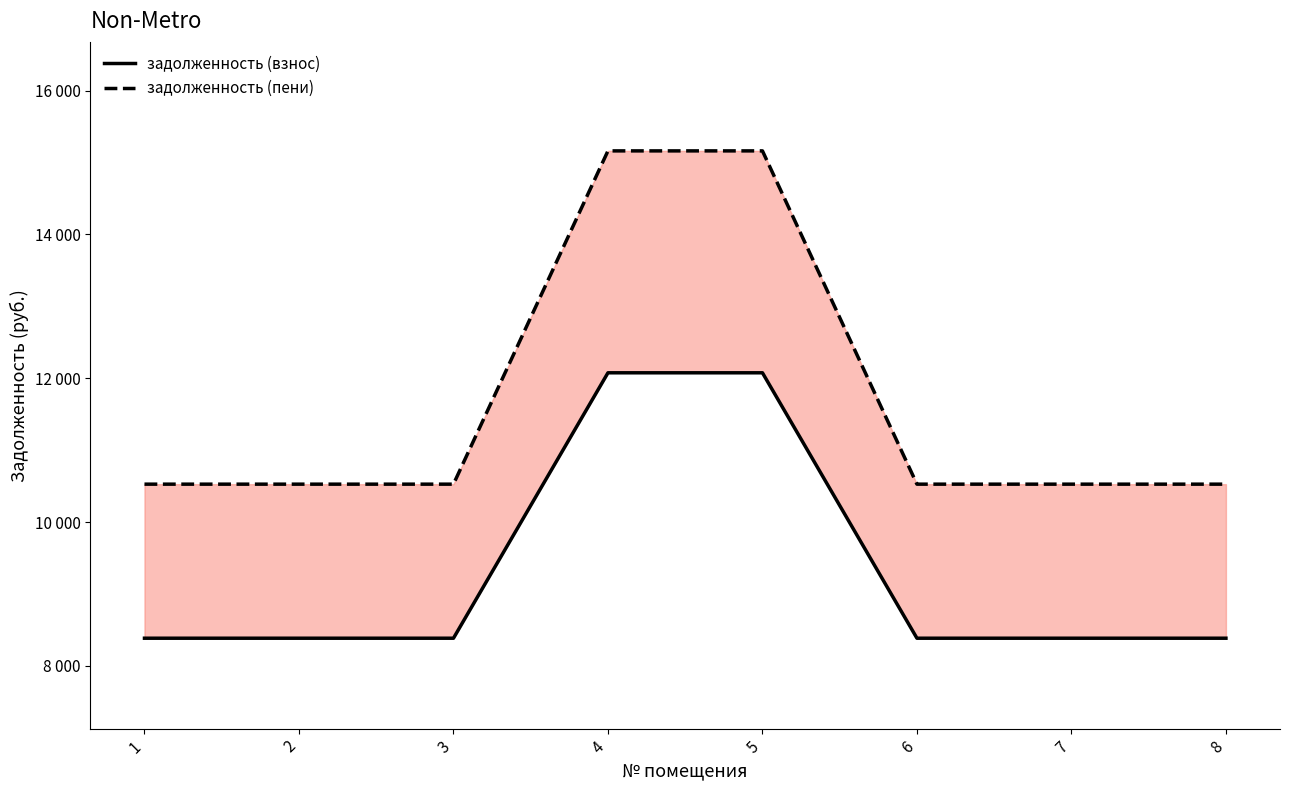

Which category has the lowest value in the задолженность (взнос) series?

1